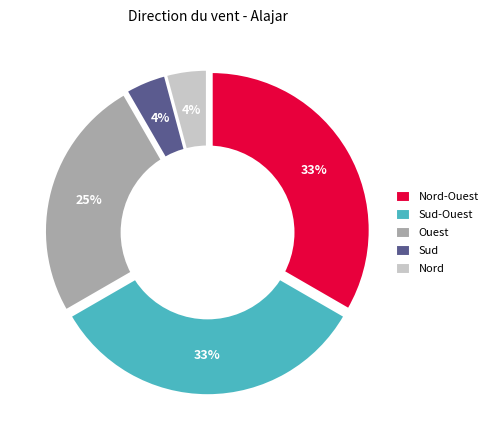

To the nearest percent, what percentage of the pie is Nord?

4%